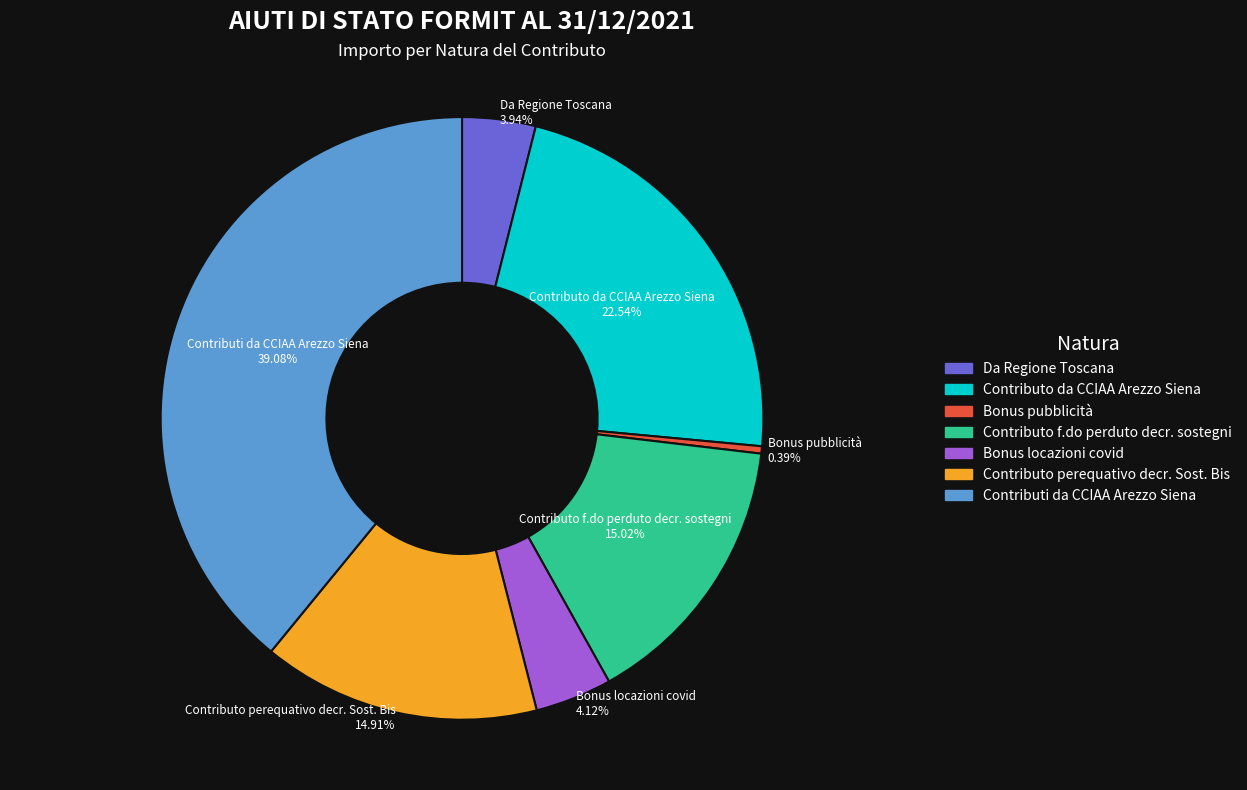

Is the sum of Contributi da CCIAA Arezzo Siena and Contributo perequativo decr. Sost. Bis greater than half?

Yes